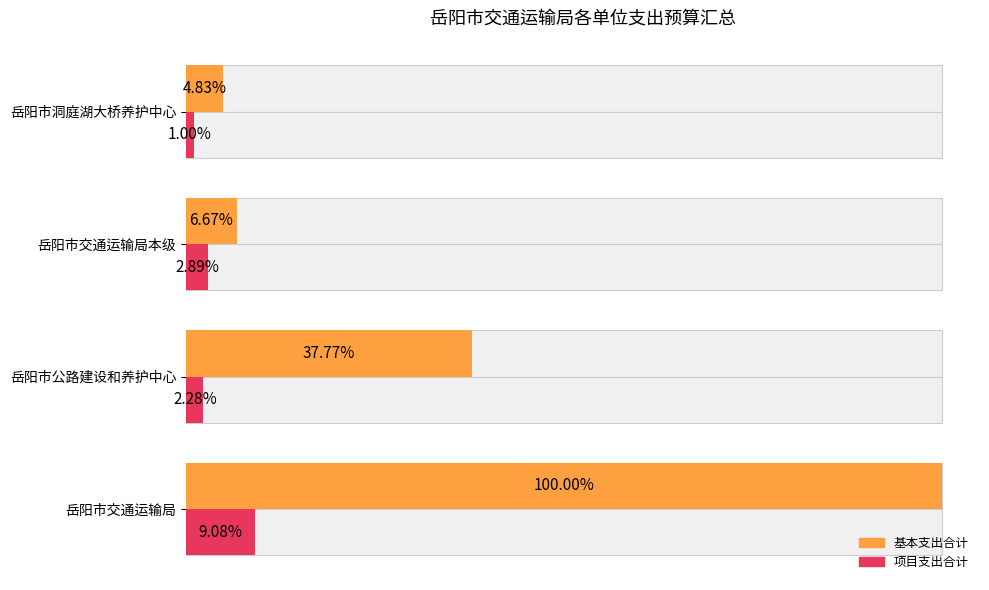

List the series in order of their peak value, lowest first.

项目支出合计, 基本支出合计